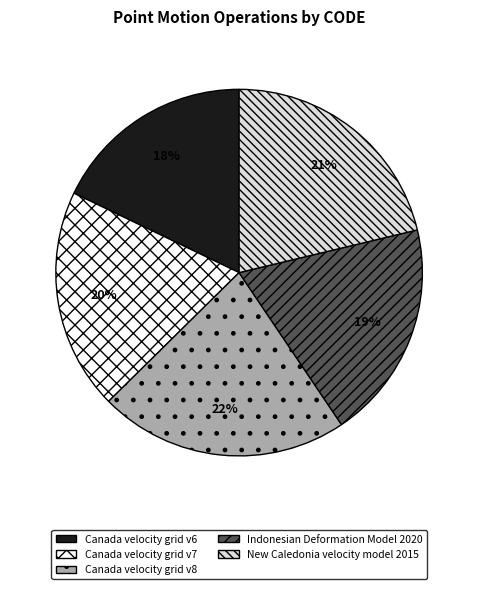

Does any single category account for the majority?

No